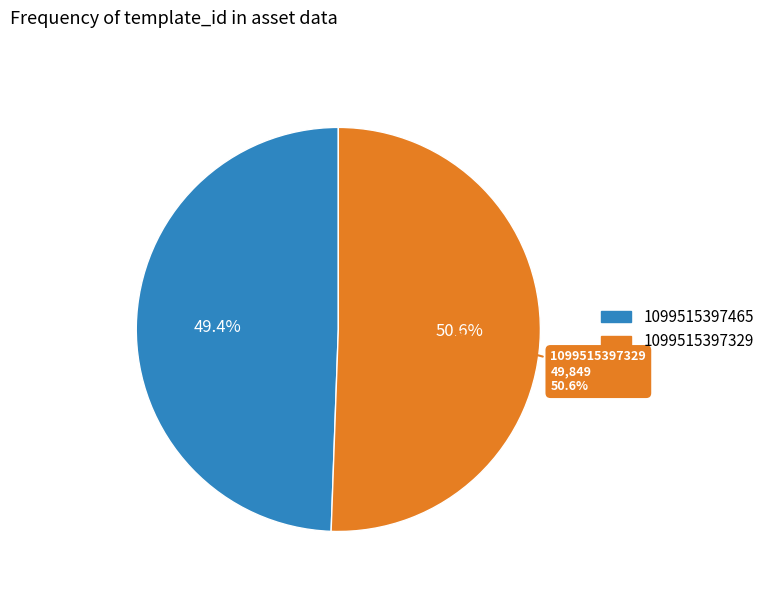

How many slices are in this pie chart?

2